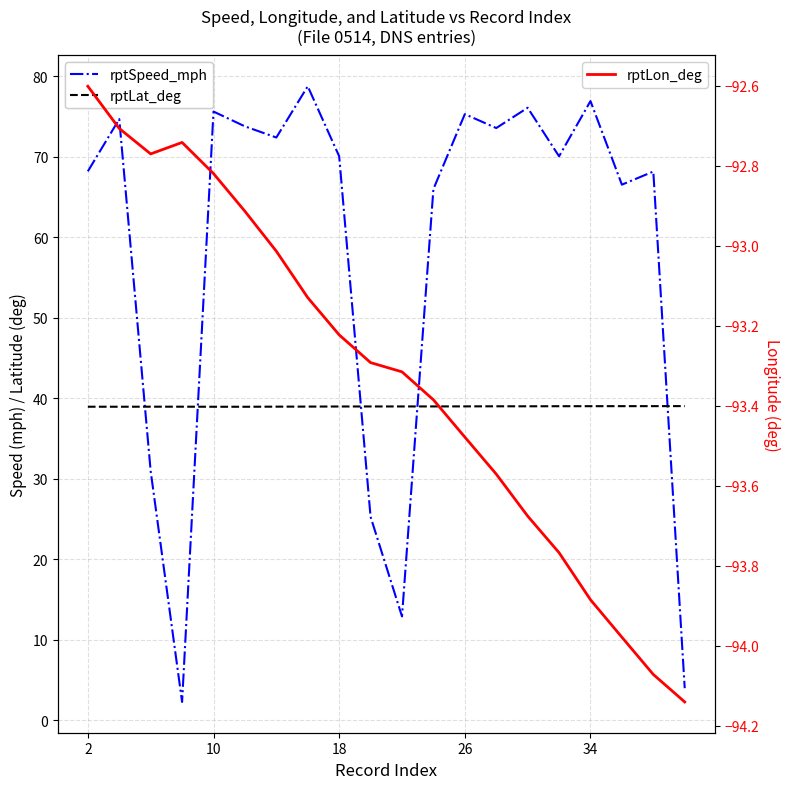

Which series has the largest total across all categories?

rptSpeed_mph